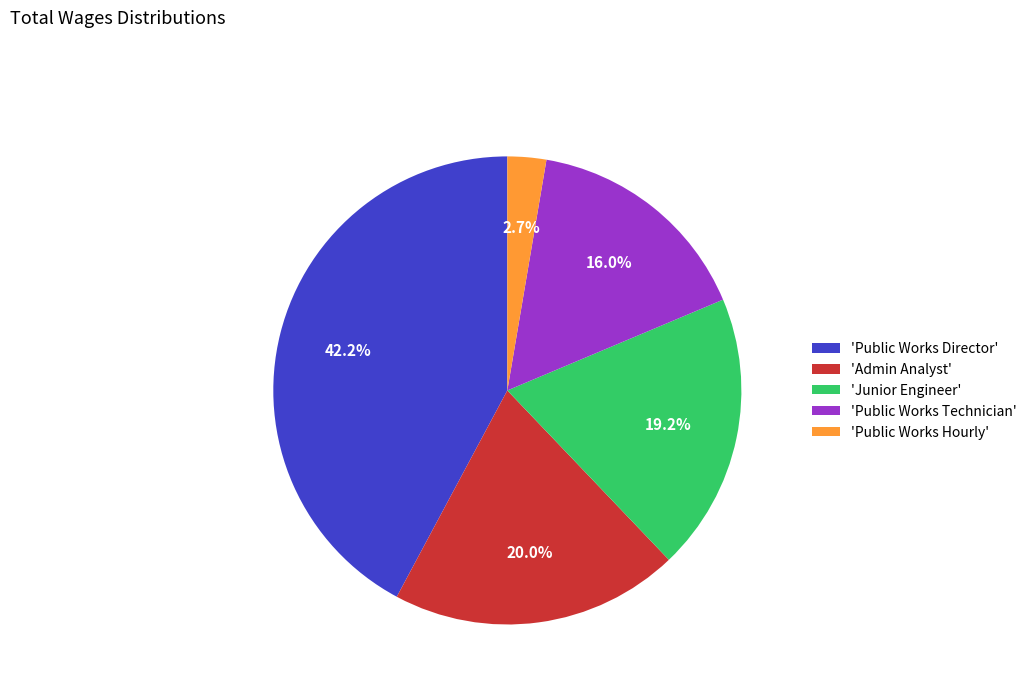

Does 'Junior Engineer' represent more than half of the total?

No